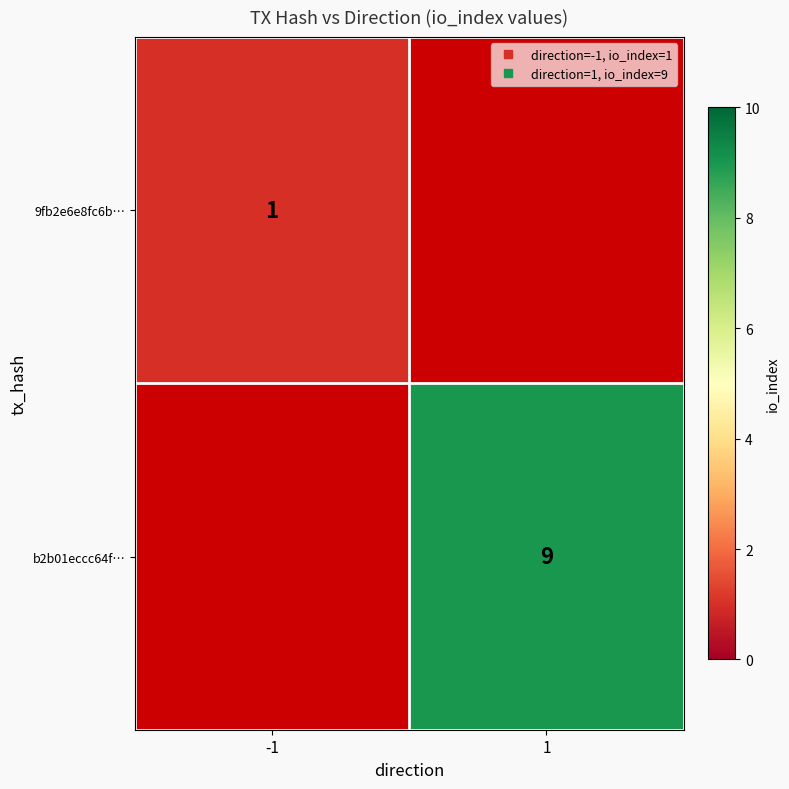

The 9fb2e6e8fc6b… series shows 1.7 at -1. True or false?

False